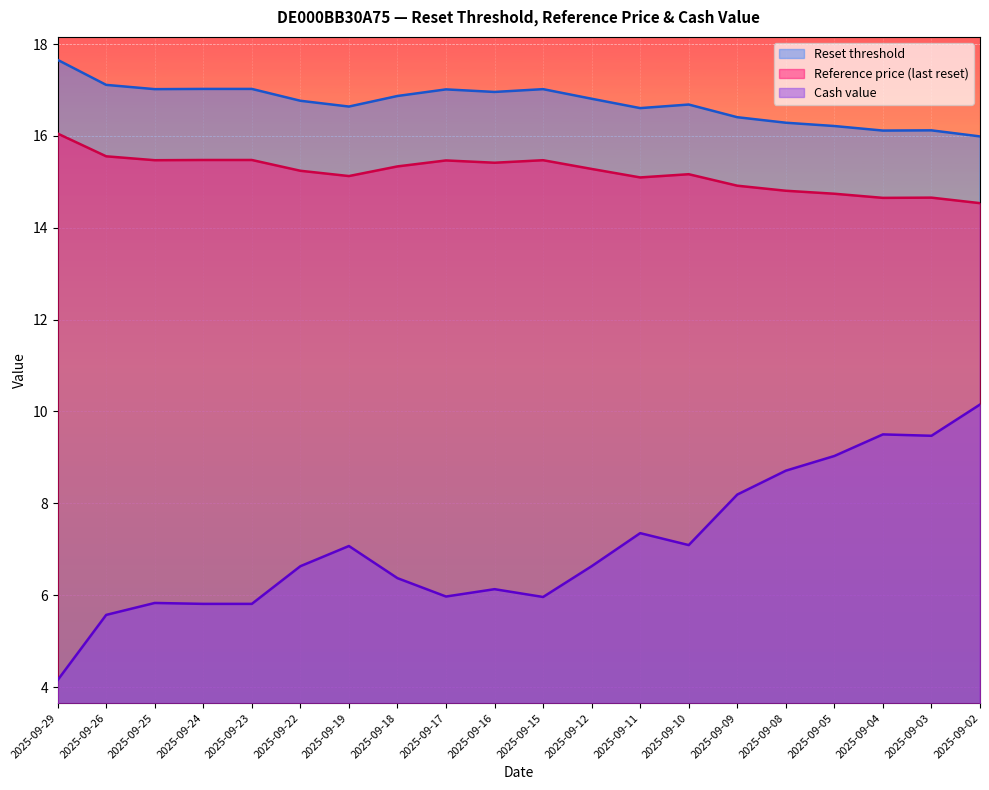

Which category has the highest value in the Reset threshold series?

2025-09-29